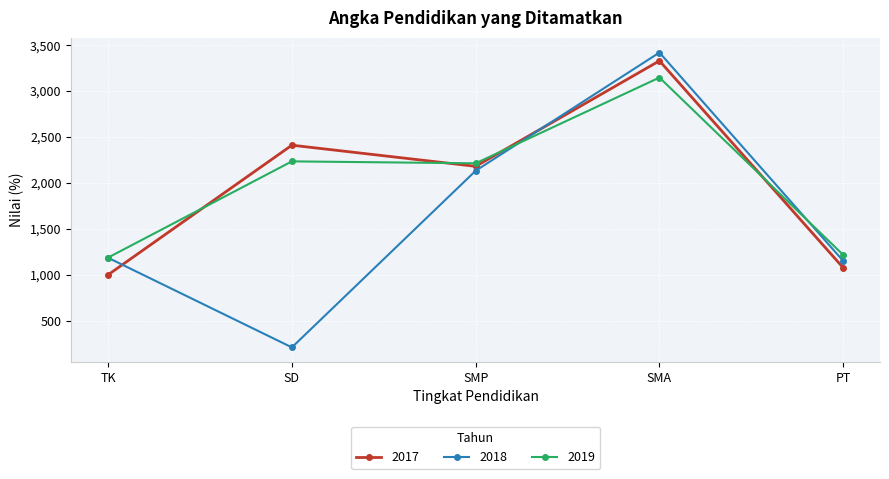

At which label does 2019 first exceed 2214?

SD